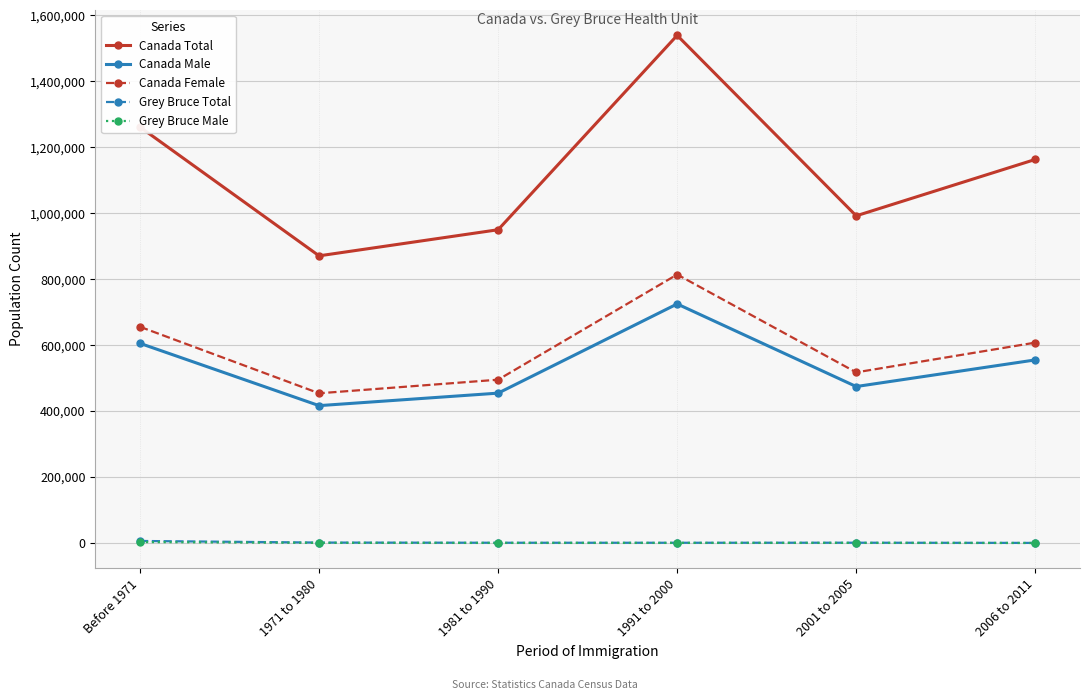

True or false: Grey Bruce Total has a value of 965 at 1991 to 2000.

True